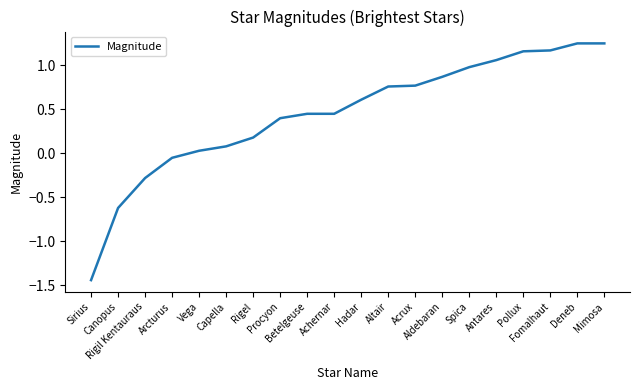

What is the change in value from Capella to Acrux?

+0.7